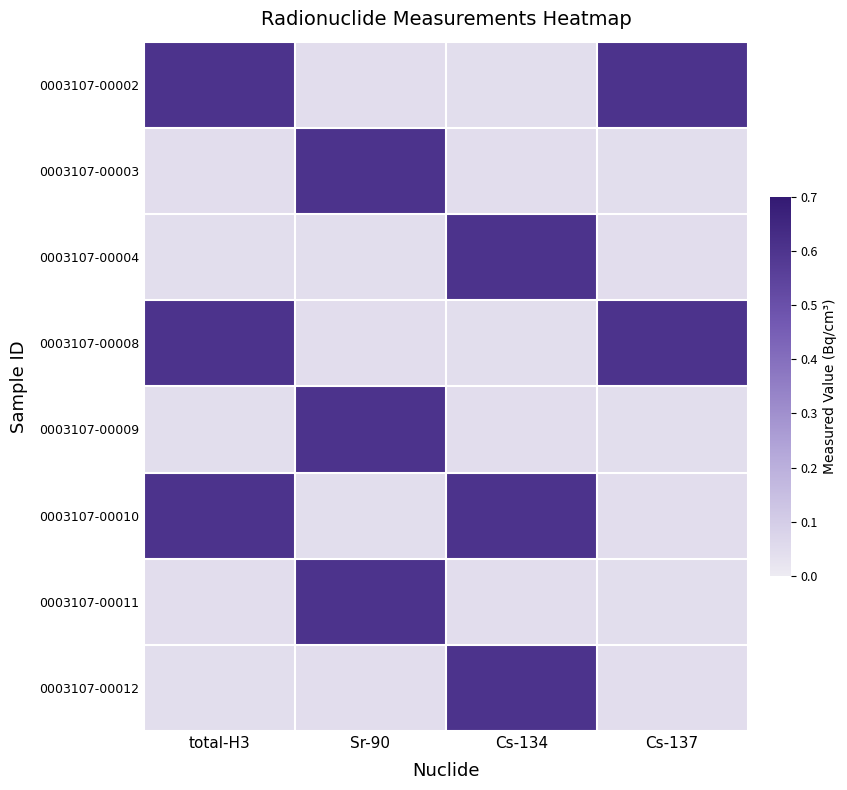

What is the total value across all series at Cs-137?

1.5